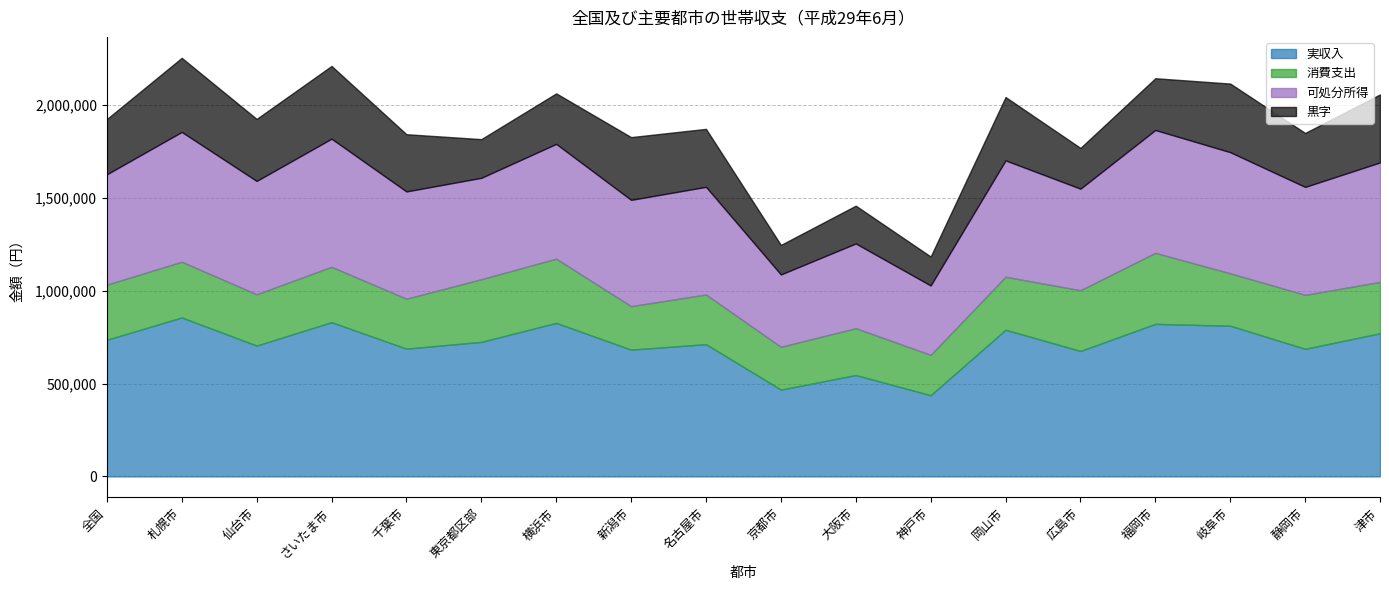

Where is the first local minimum for 実収入?

仙台市